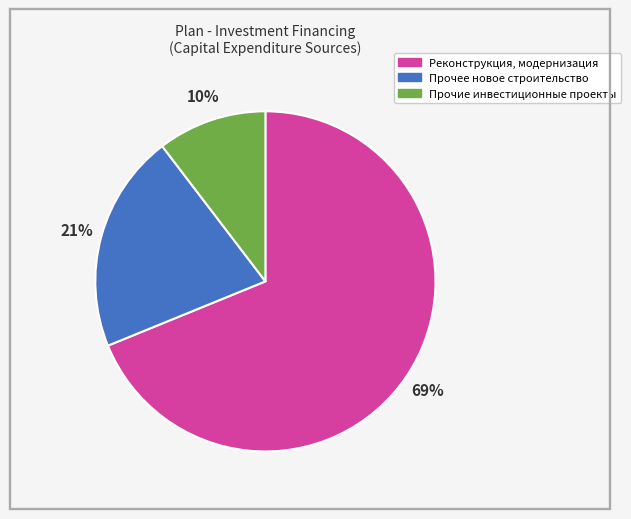

To the nearest percent, what is the combined percentage of Прочее новое строительство and Реконструкция, модернизация?

90%